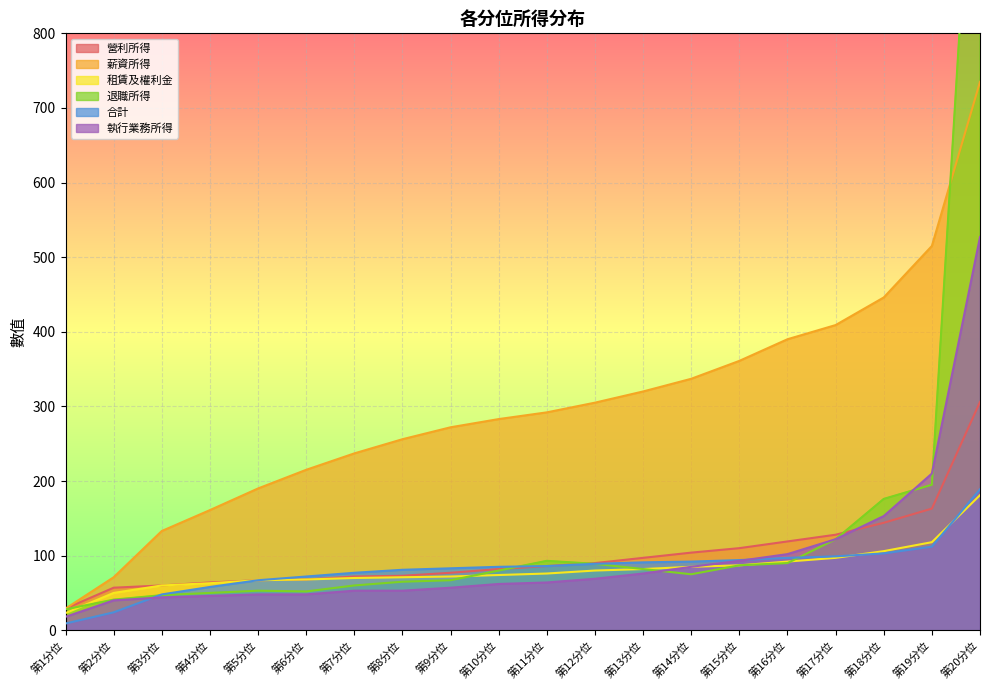

List the series in order of their peak value, lowest first.

租賃及權利金, 合計, 營利所得, 執行業務所得, 薪資所得, 退職所得